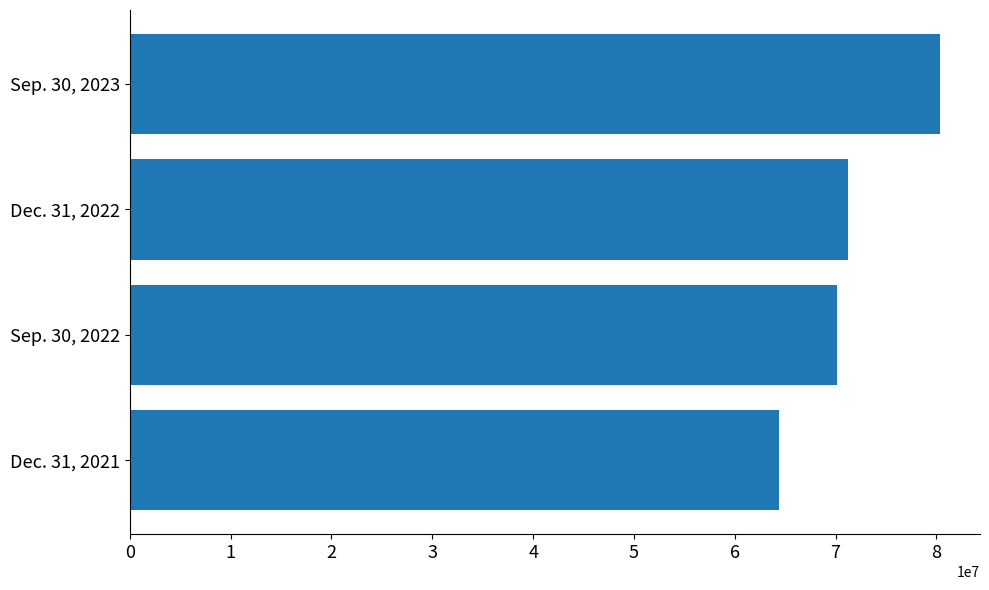

Reading bottom to top, extract all data points from this chart.

64353226	70098369	71185043	80306929